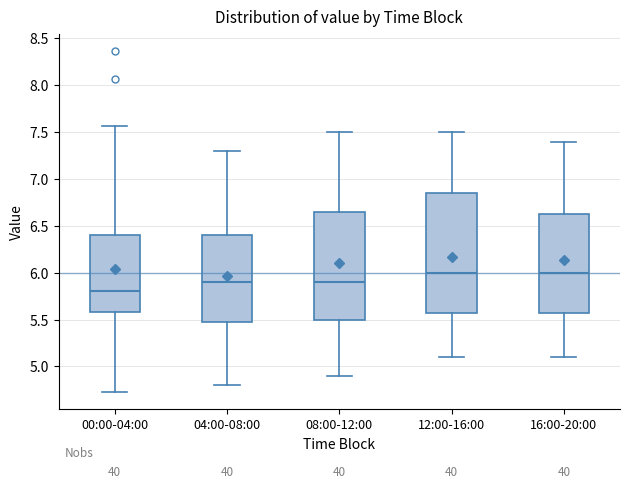

Reading left to right, transcribe this box plot: for each box, give where its median line is, the range the box spans, and where its two whiskers end, as read against the y-axis. The values are not printed on the chart, so give them approximately, as read against the axis.

00:00-04:00: median 5.80, box 5.60 to 6.40, whiskers 4.75 to 7.55
04:00-08:00: median 5.90, box 5.50 to 6.40, whiskers 4.80 to 7.30
08:00-12:00: median 5.90, box 5.50 to 6.65, whiskers 4.90 to 7.50
12:00-16:00: median 6.00, box 5.60 to 6.85, whiskers 5.10 to 7.50
16:00-20:00: median 6.00, box 5.60 to 6.65, whiskers 5.10 to 7.40